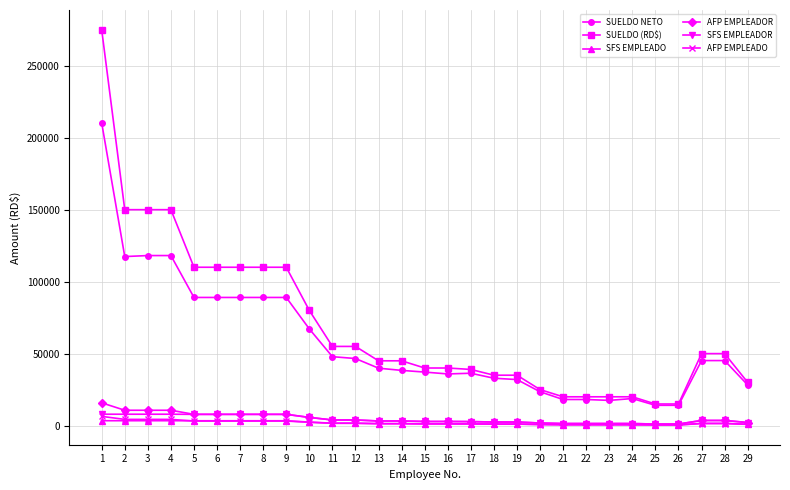

True or false: SUELDO NETO and SFS EMPLEADOR cross at least once.

False